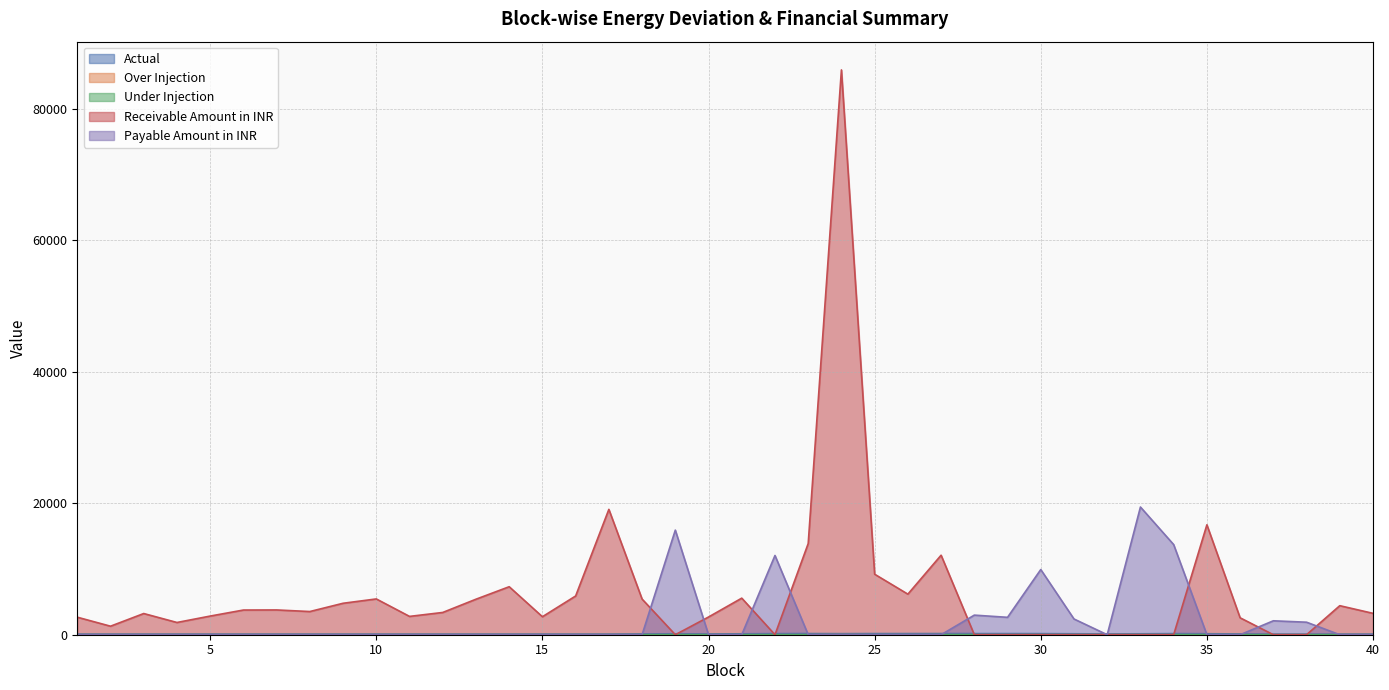

True or false: Over Injection and Under Injection cross at least once.

True